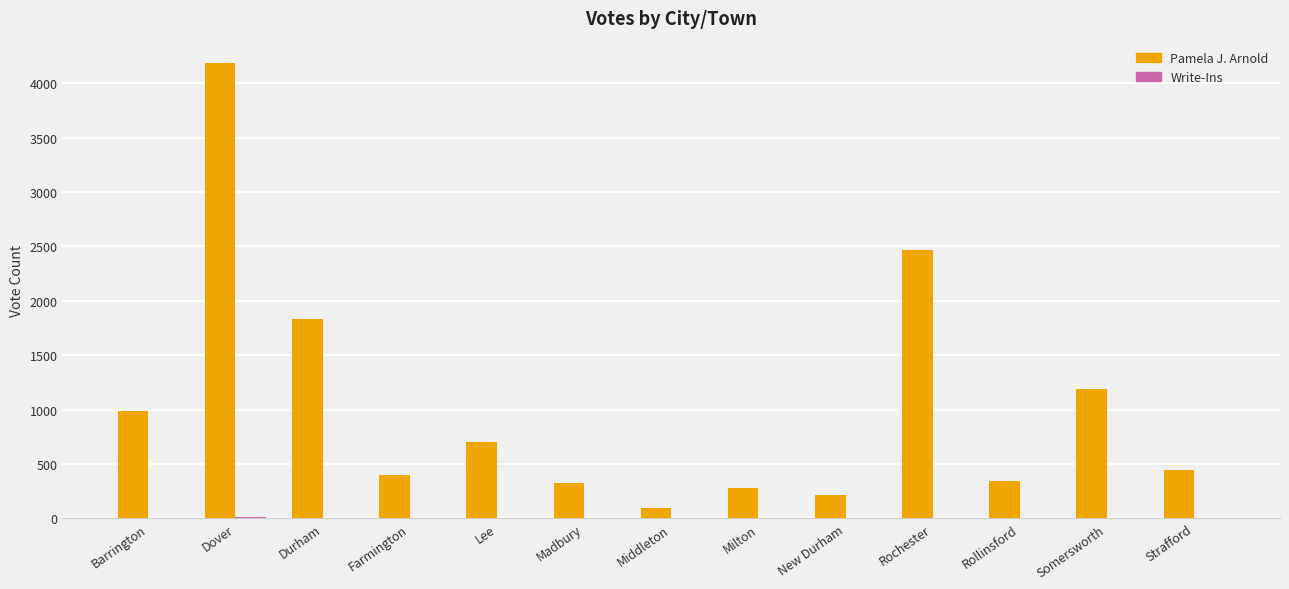

Which series changed the most between Durham and Middleton?

Pamela J. Arnold